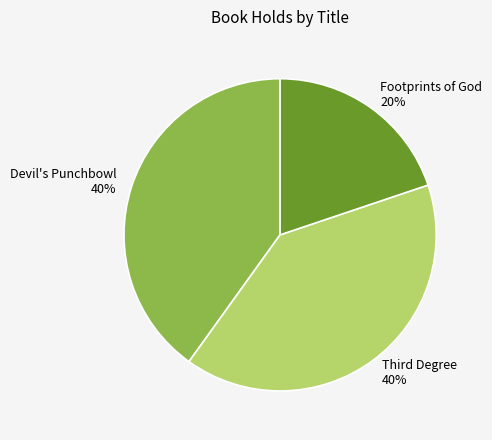

True or false: Devil's Punchbowl accounts for 53% of the total.

False